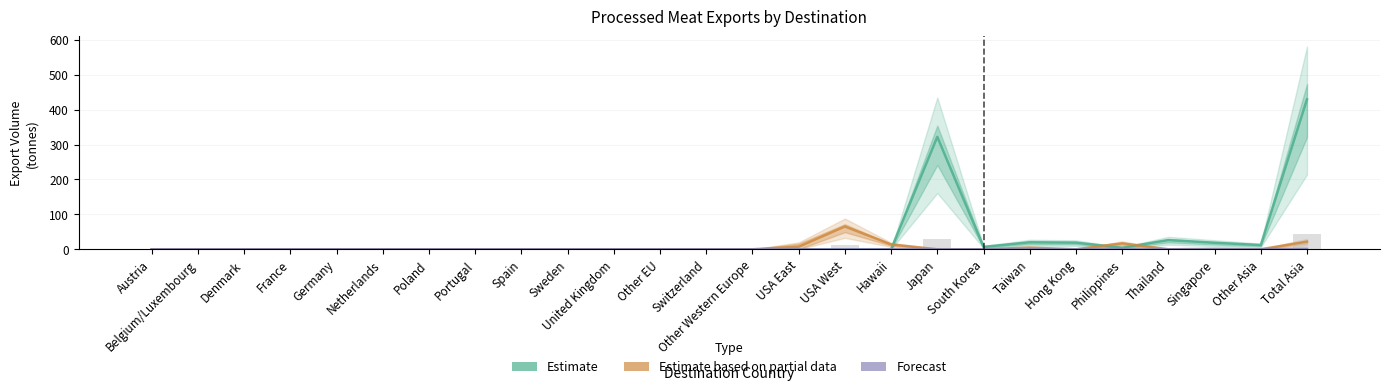

True or false: Estimate has a value of 0.0 at Spain.

True